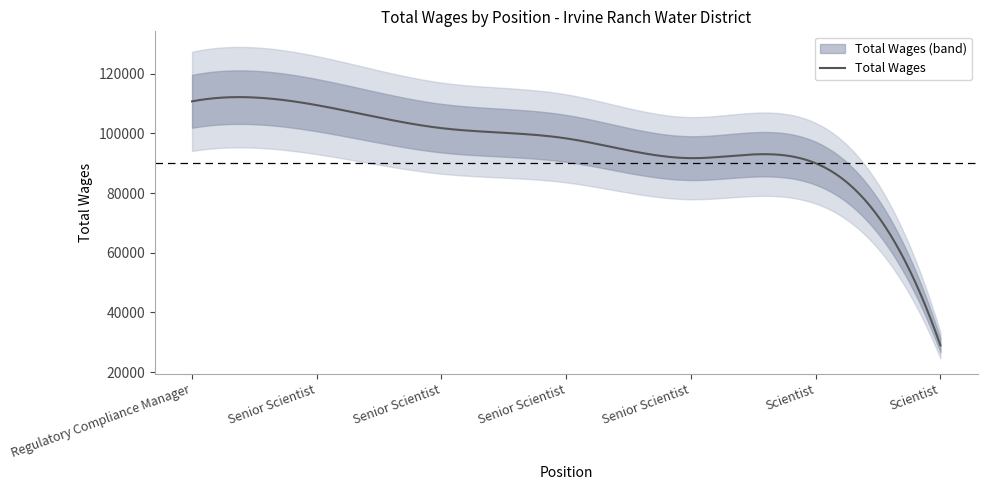

How many lines are shown in the chart?

1